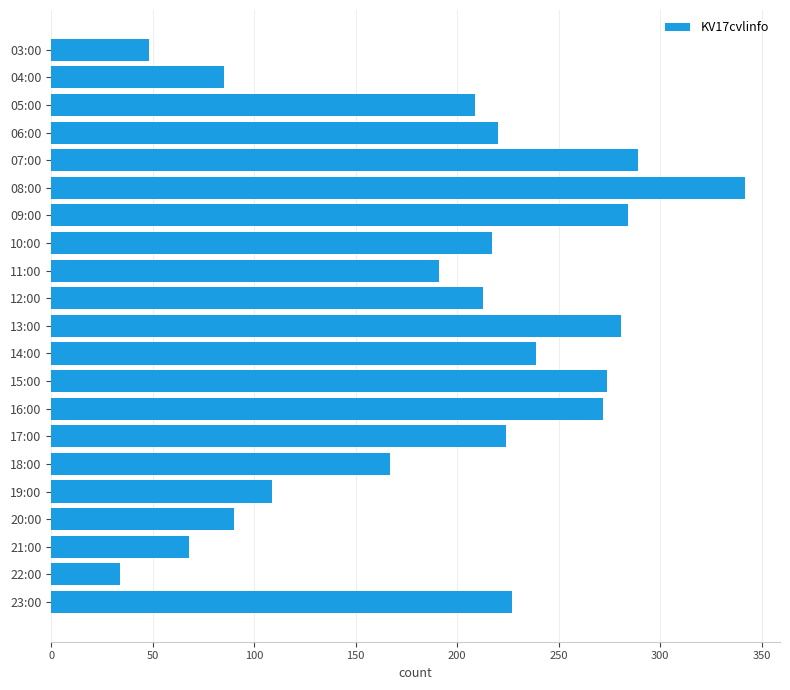

Reading top to bottom, extract all data points from this chart.

48	85	209	220	289	342	284	217	191	213	281	239	274	272	224	167	109	90	68	34	227